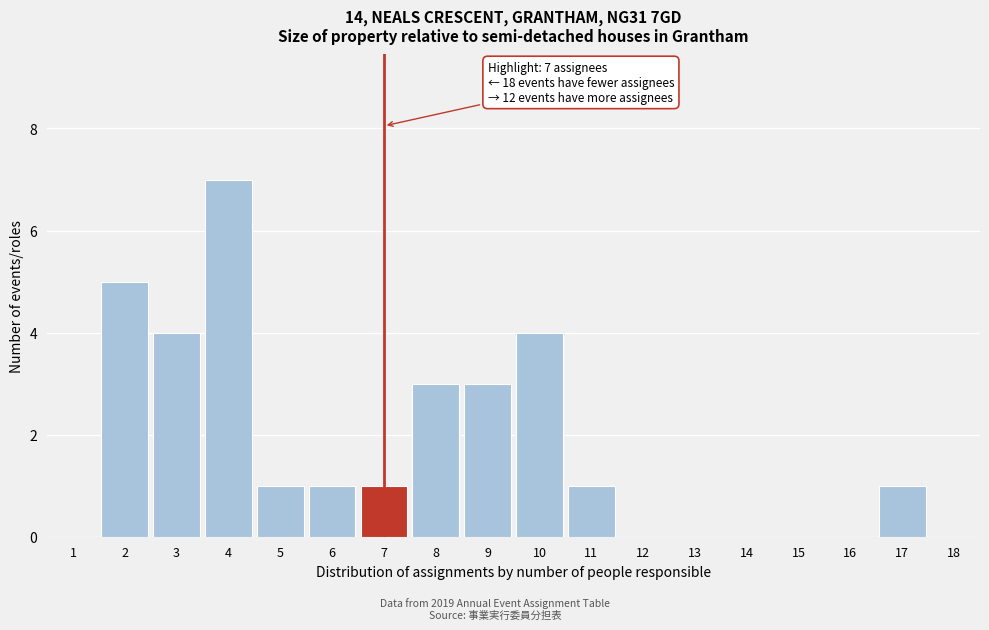

Reading left to right, transcribe all the data shown in this chart.

1=0	2=5	3=4	4=7	5=1	6=1	7=1	8=3	9=3	10=4	11=1	12=0	13=0	14=0	15=0	16=0	17=1	18=0